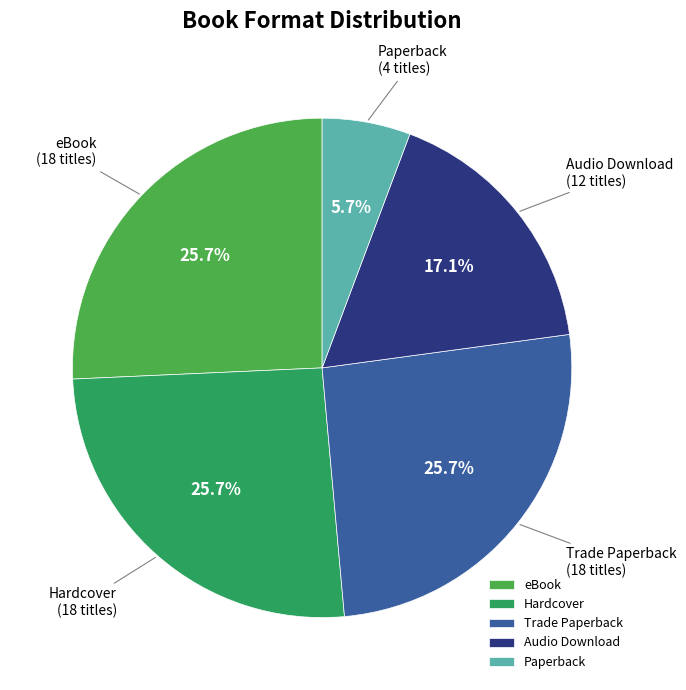

Is it true that eBook is 26% of the pie?

True